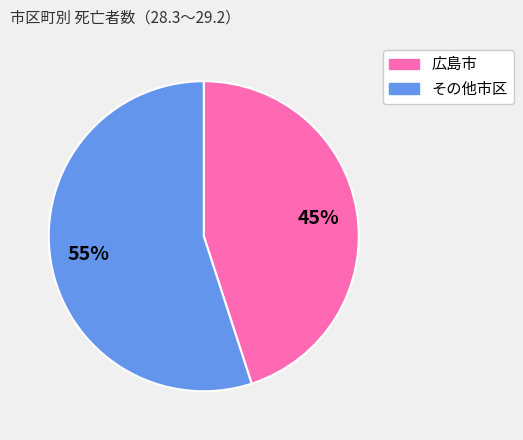

Rank the categories by value from lowest to highest.

広島市, その他市区